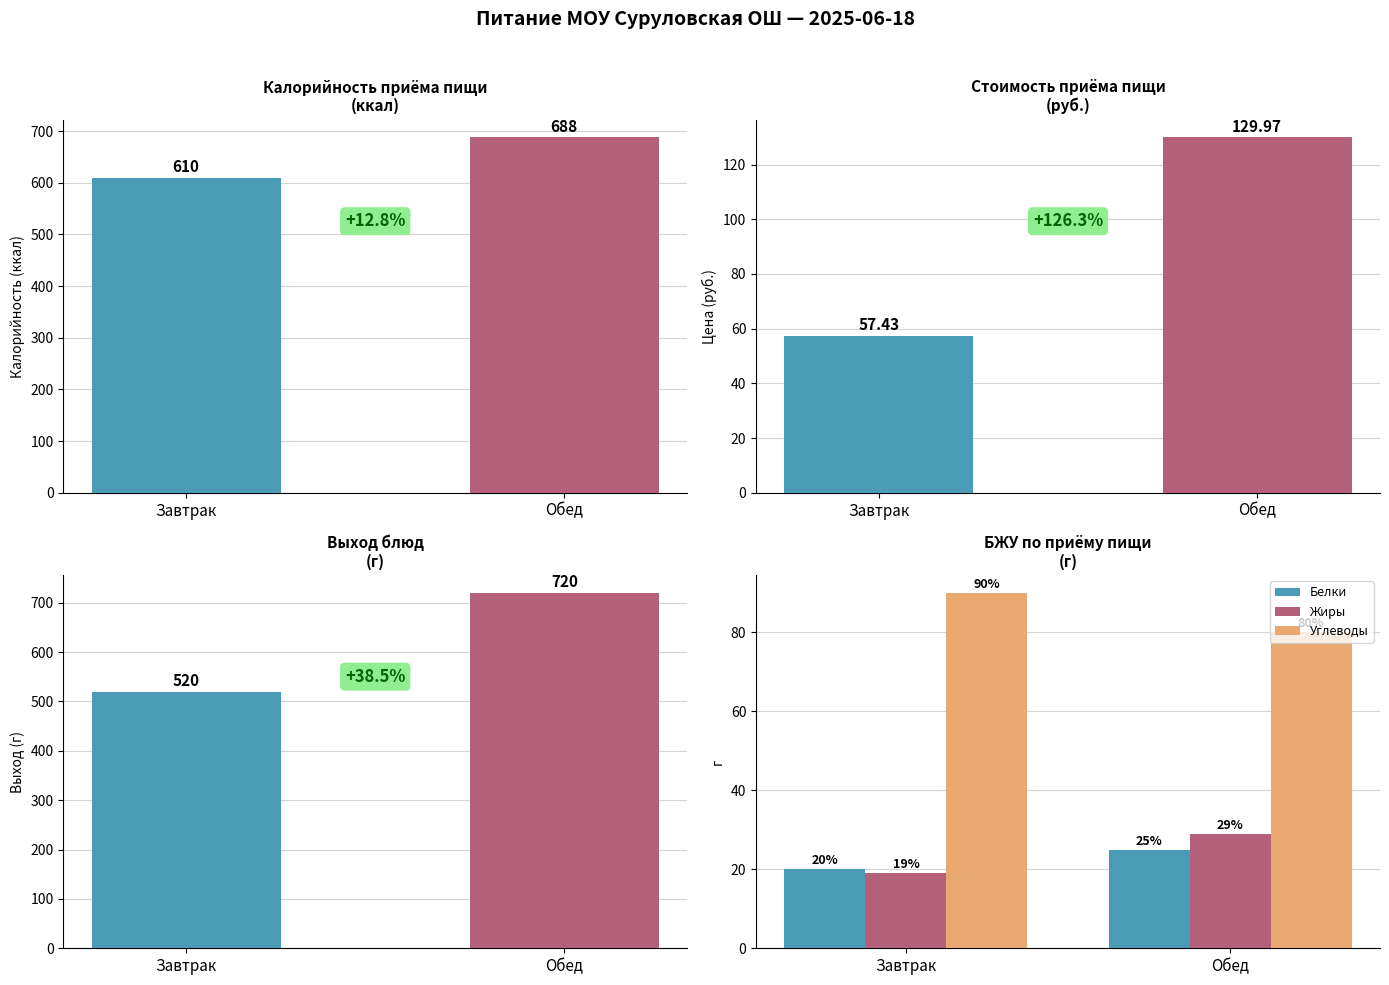

Is the value of Цена at Завтрак greater than the value of Жиры at Завтрак?

Yes